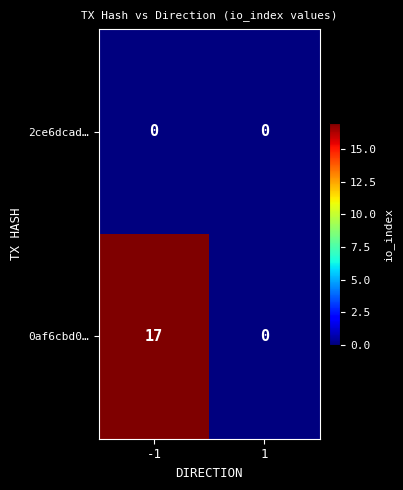

Rank the series at -1 from highest to lowest value.

0af6cbd0…, 2ce6dcad…